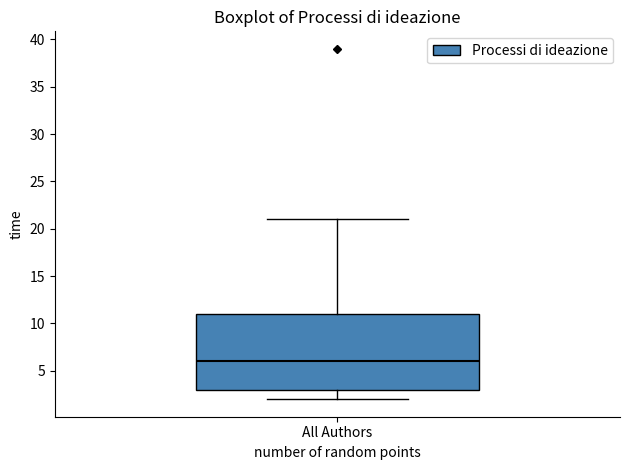

Transcribe this box plot: give where the median line is, the range the box spans, and where the two whiskers end, as read against the y-axis. The values are not printed on the chart, so give them approximately, as read against the axis.

median 6, box 3 to 11, whiskers 2 to 21